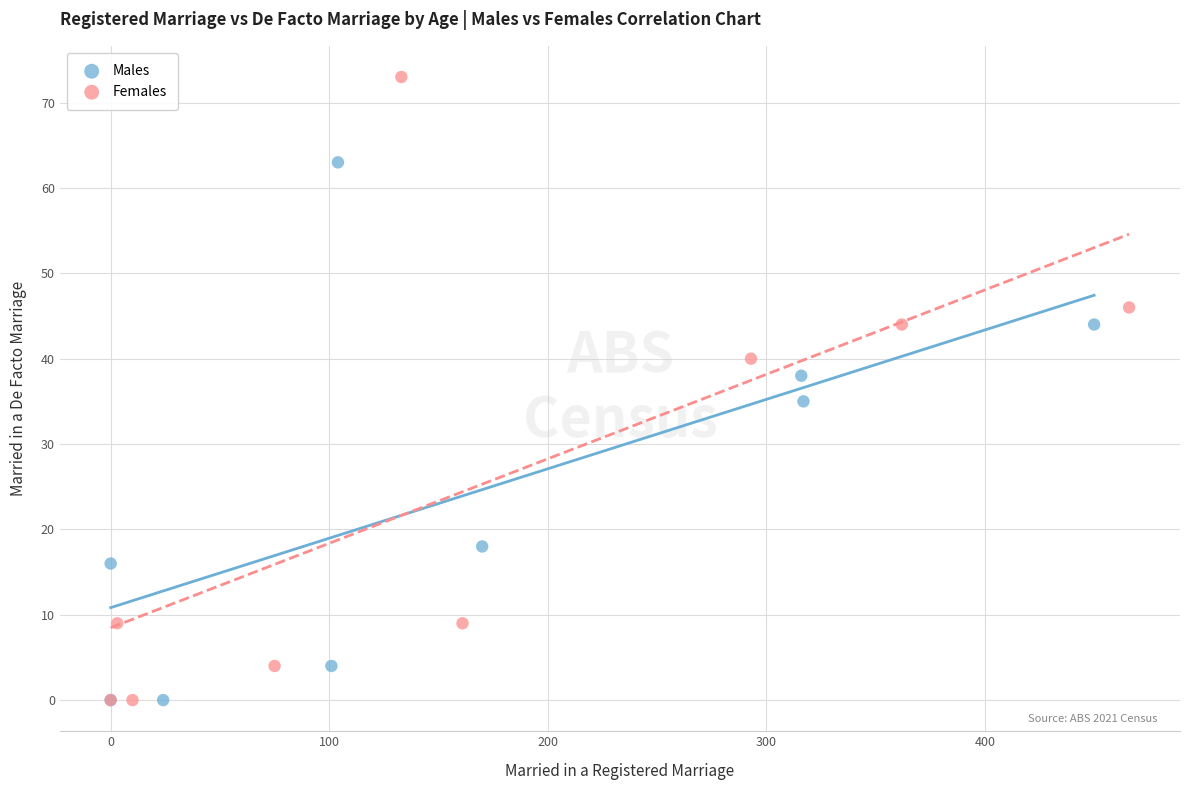

Which series reaches the maximum Y coordinate?

Females